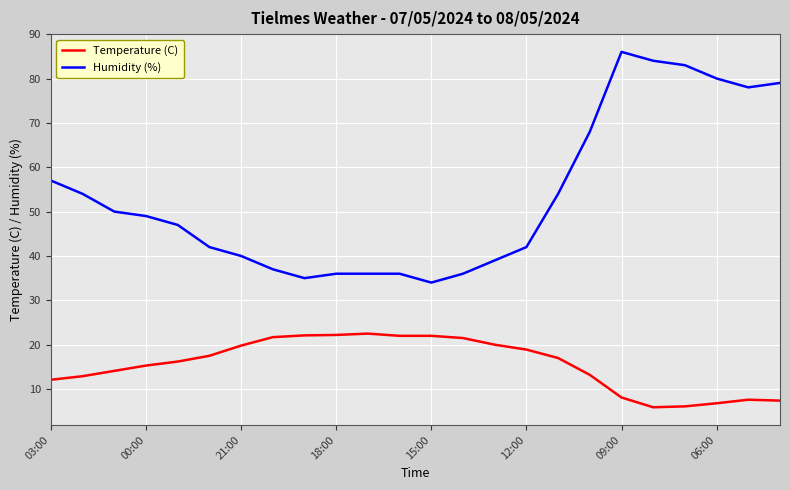

Which series has the largest total across all categories?

Humidity (%)